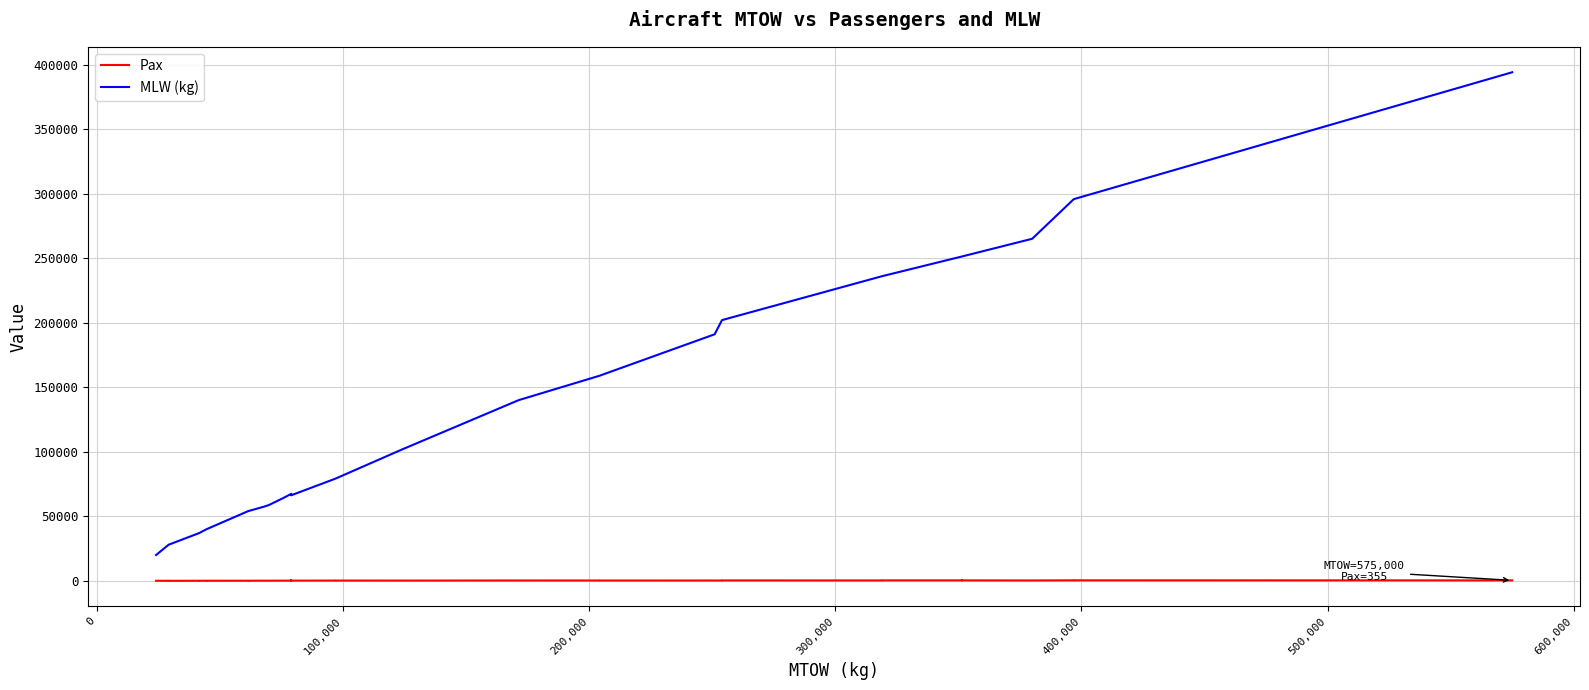

Rank the series at 600,000 from highest to lowest value.

MLW (kg), Pax